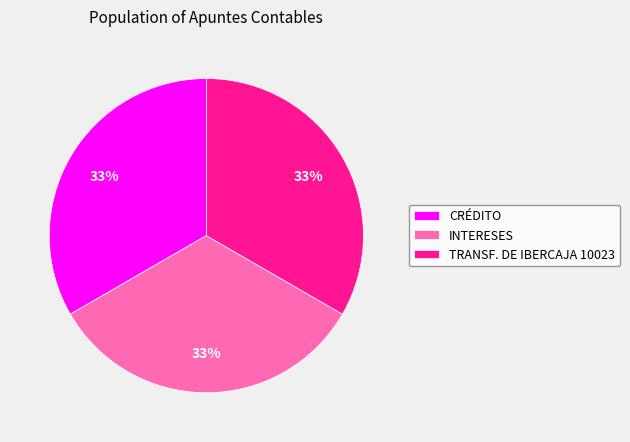

Is the sum of TRANSF. DE IBERCAJA 10023 and CRÉDITO greater than half?

Yes